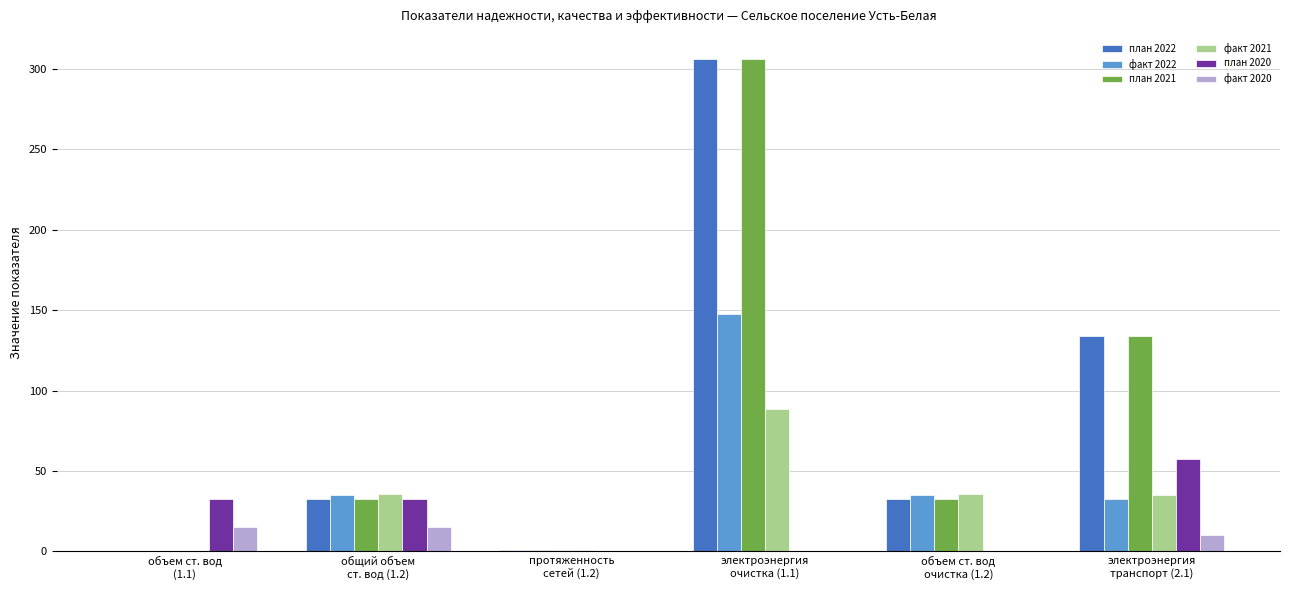

What is the sum of all факт 2021 values?

195.1